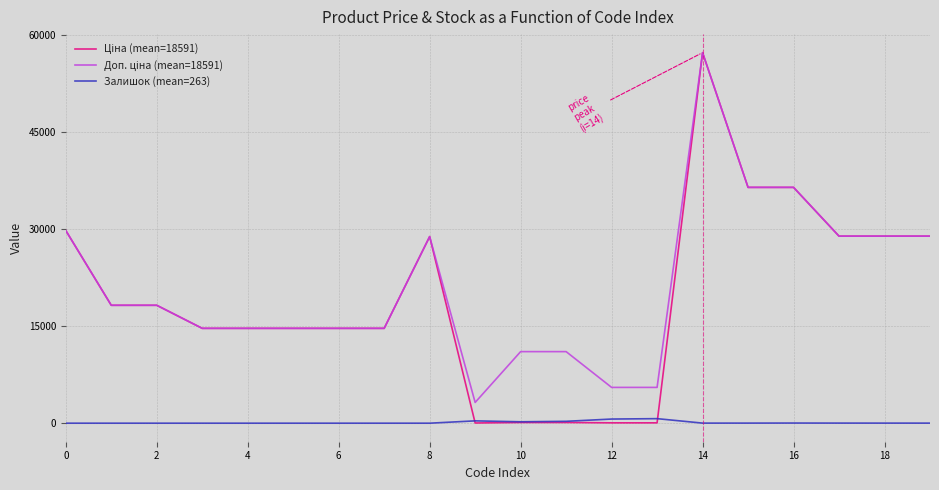

What is the greatest value displayed?

57235.5